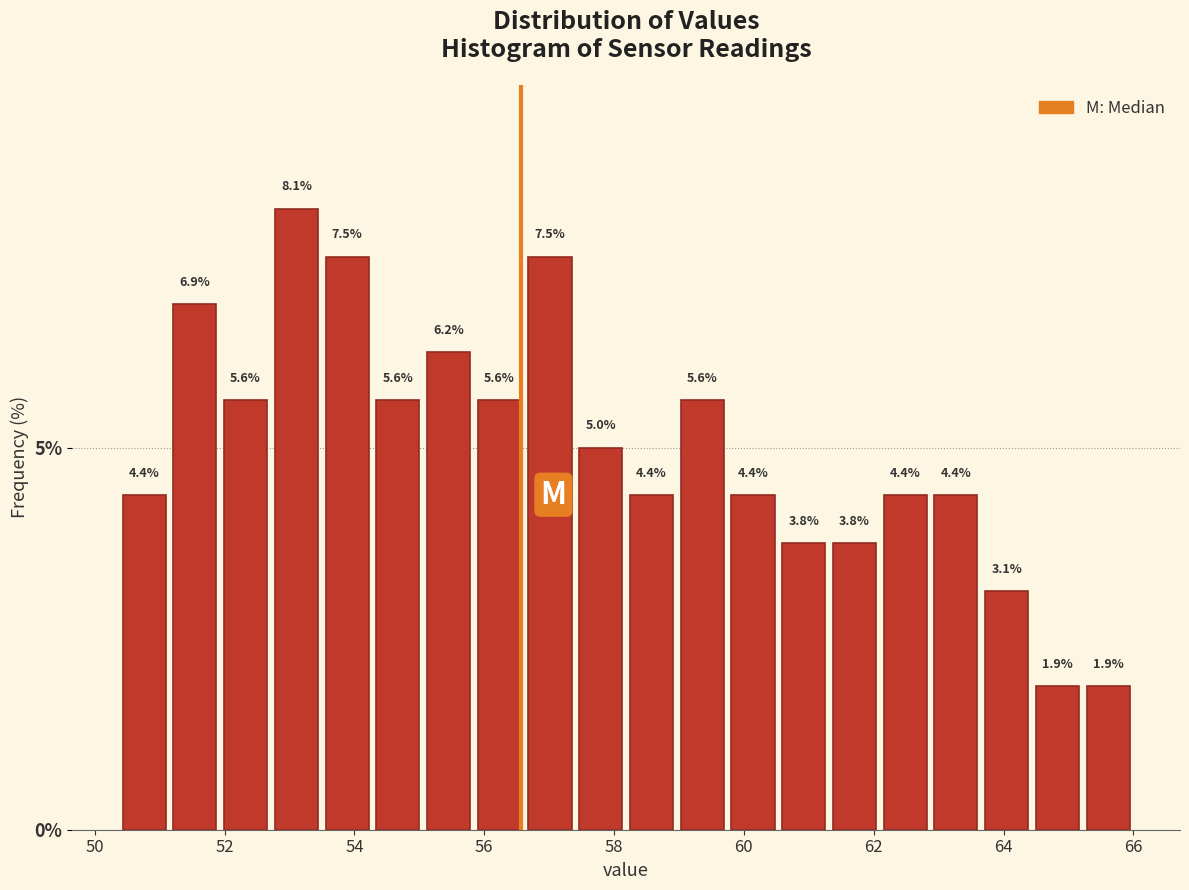

Around what value on the x-axis is the tallest bar? Give the approximate position of its centre, as read against the axis.

53.2